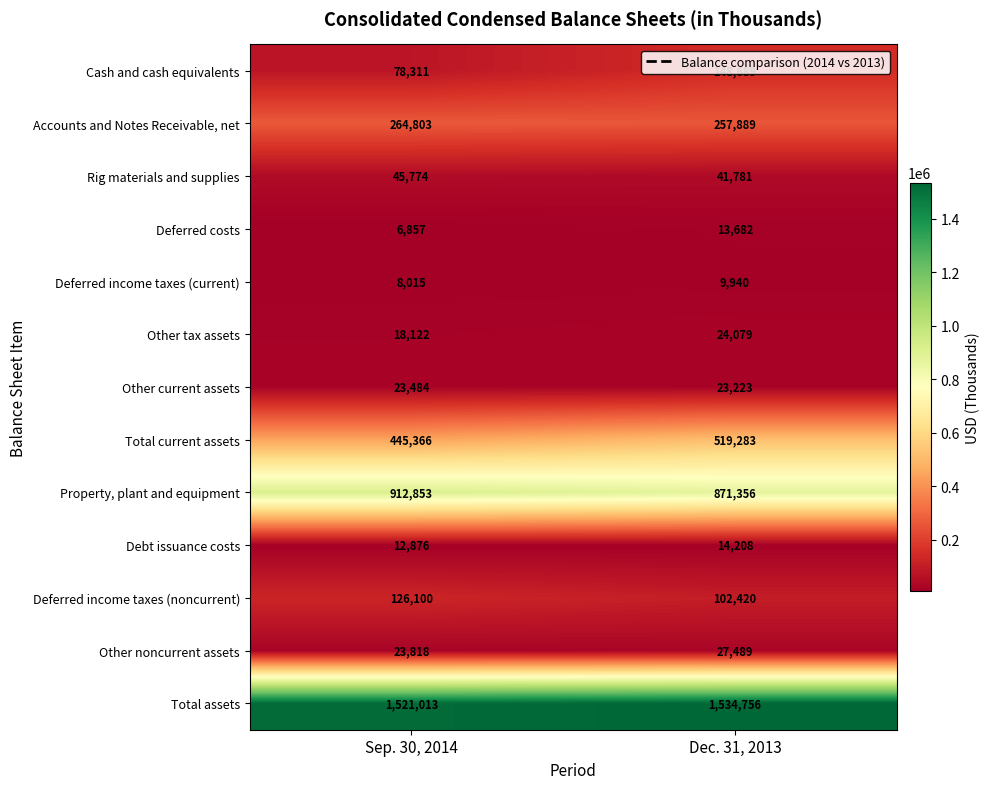

The Deferred costs series shows 10729 at Sep. 30, 2014. True or false?

False